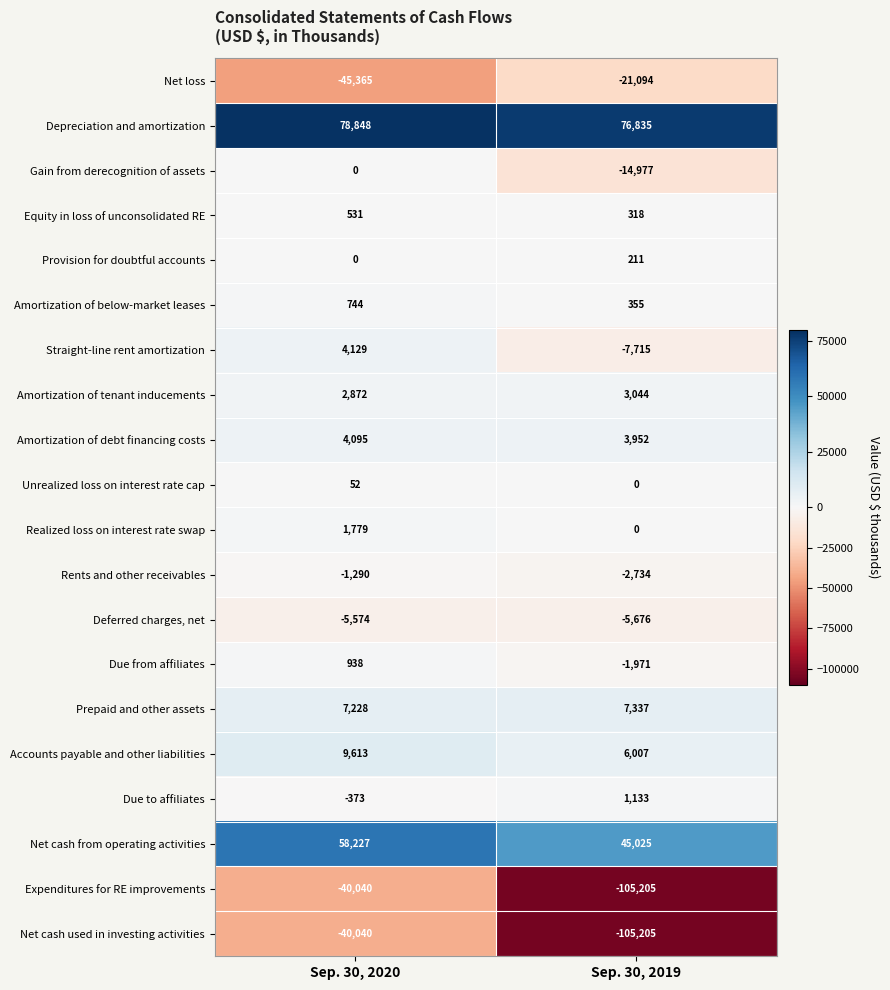

What is the average value of the Due from affiliates series?

-516